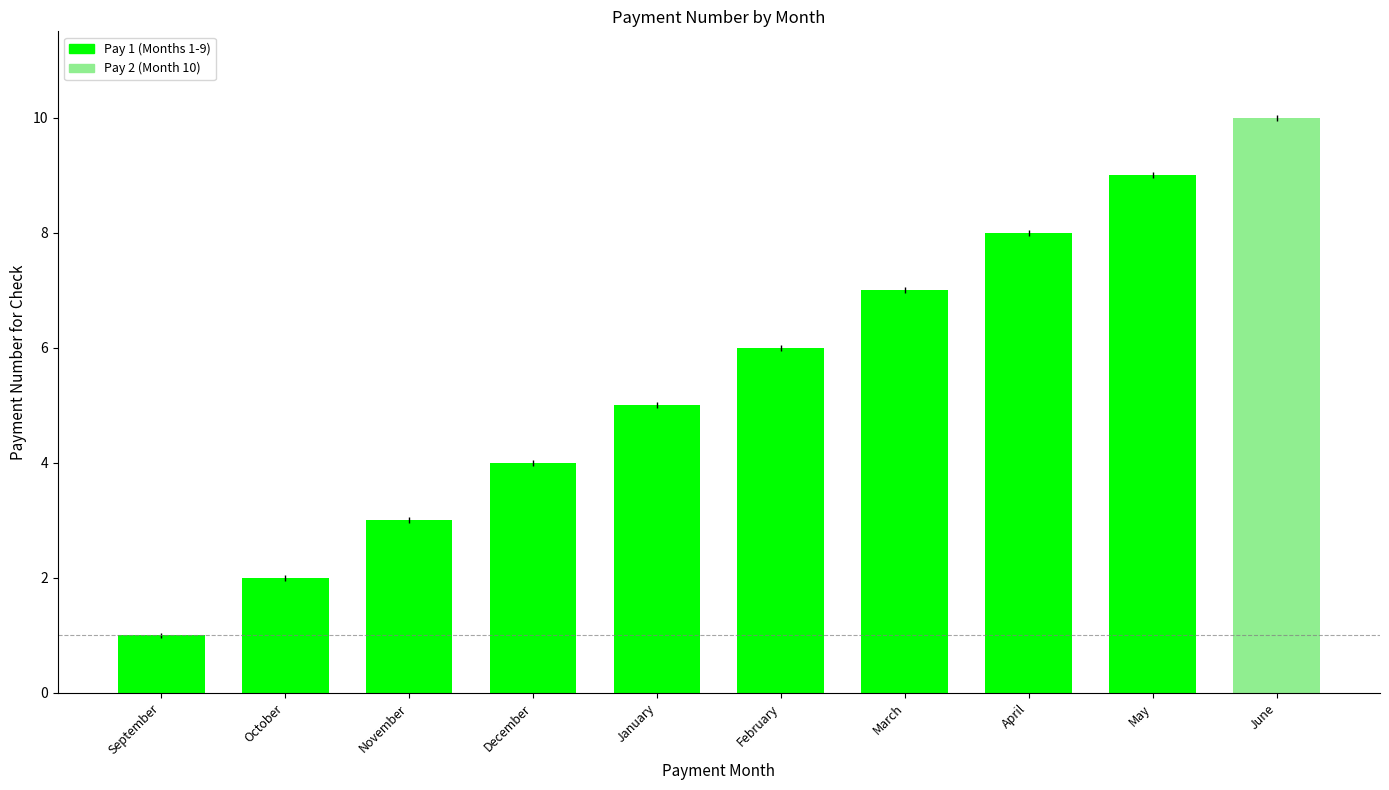

Count the number of values greater than 6.

4